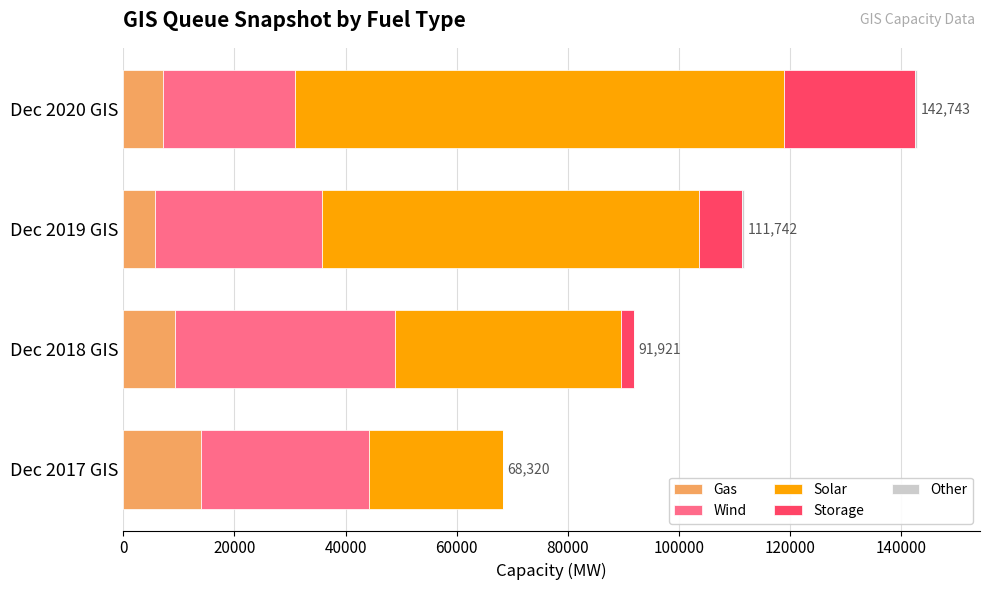

What is the maximum value for Gas?

13969.0